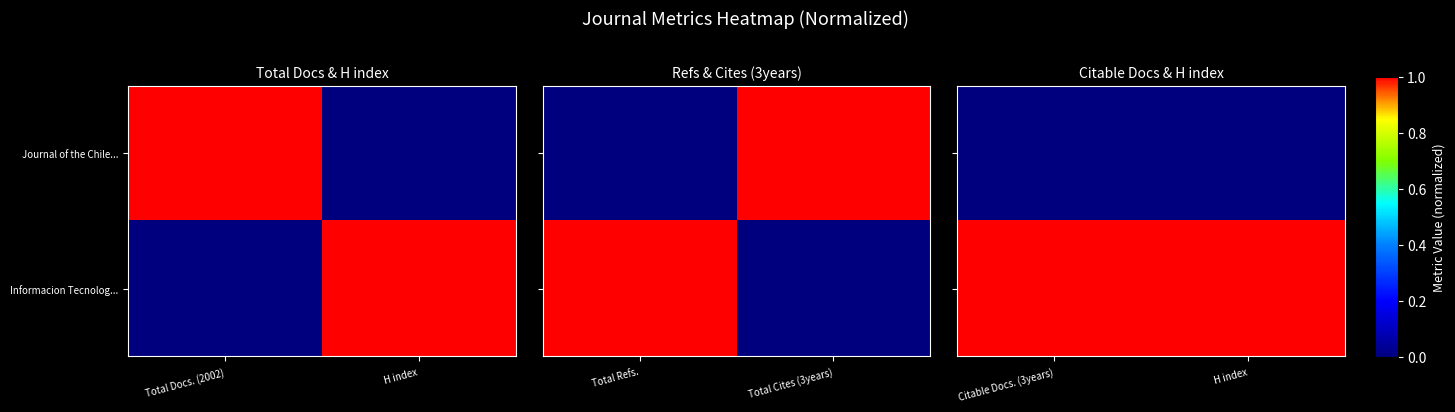

Which has a higher value, Total Docs. (2002) or H index?

Total Docs. (2002)